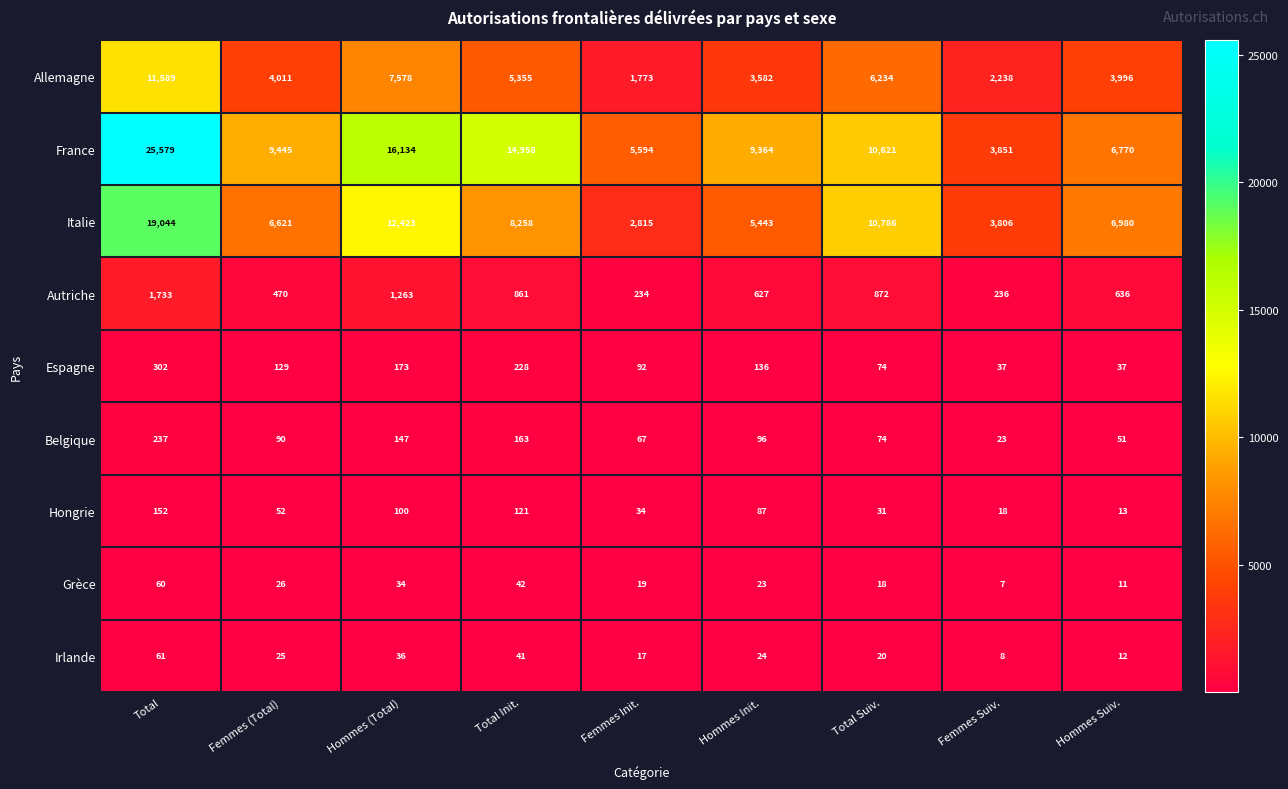

How many data points in Autriche are less than 636?

4